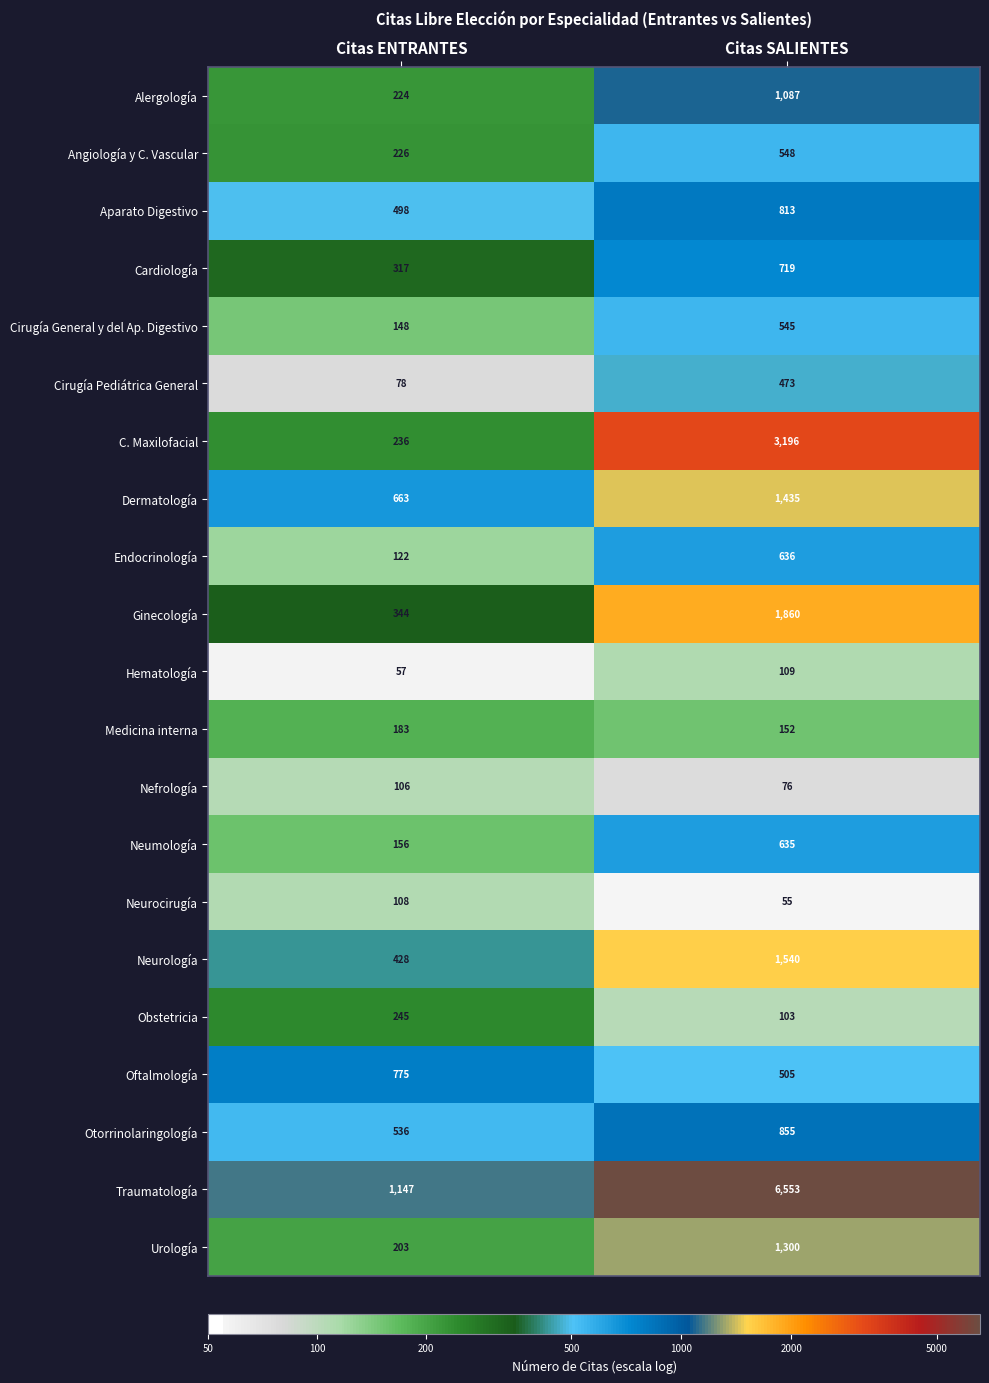

Where is Aparato Digestivo nearest to the value 655?

Citas ENTRANTES